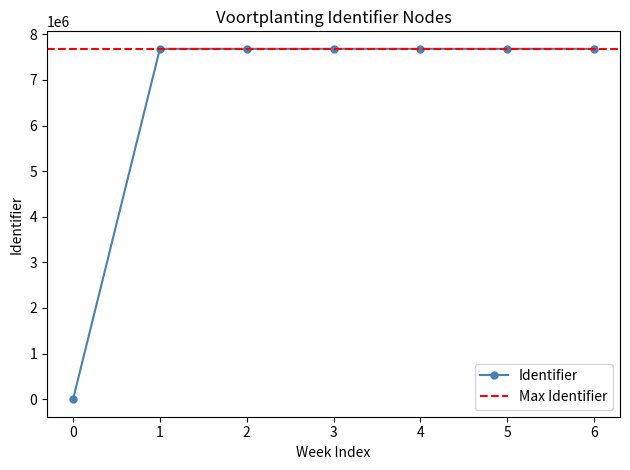

List the labels in order of value, smallest first.

0, 1, 2, 3, 4, 5, 6